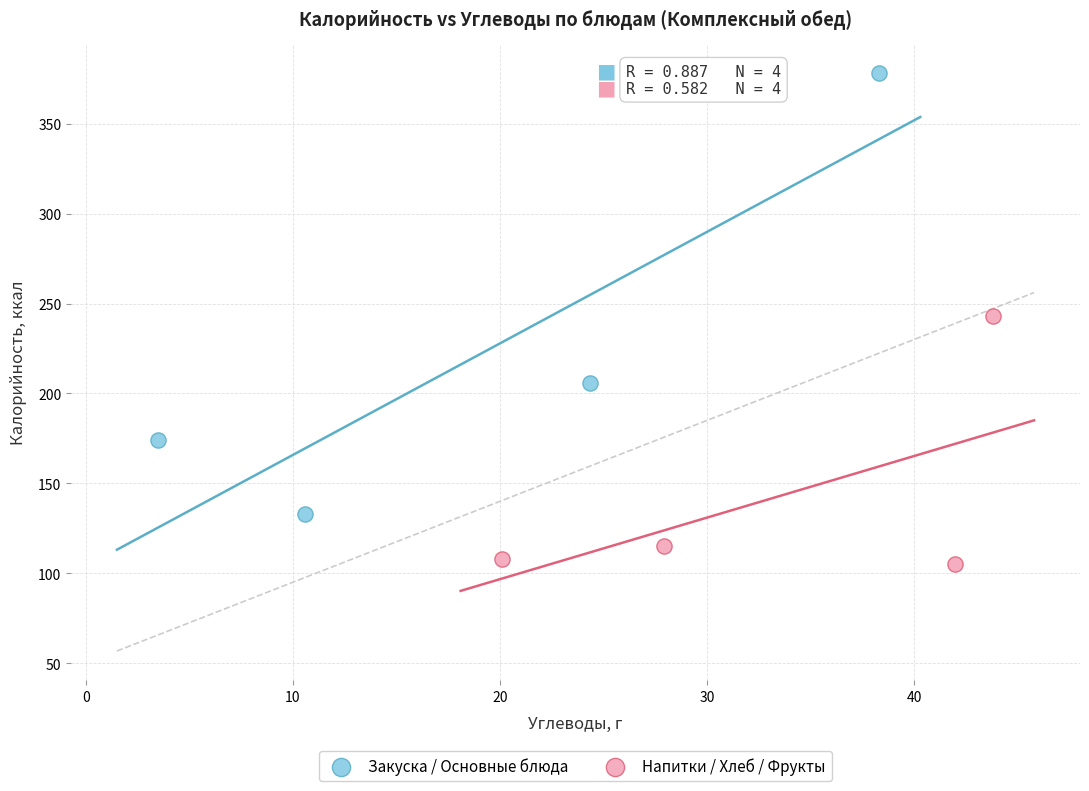

Which series has the widest spread of Y values?

Закуска / Основные блюда